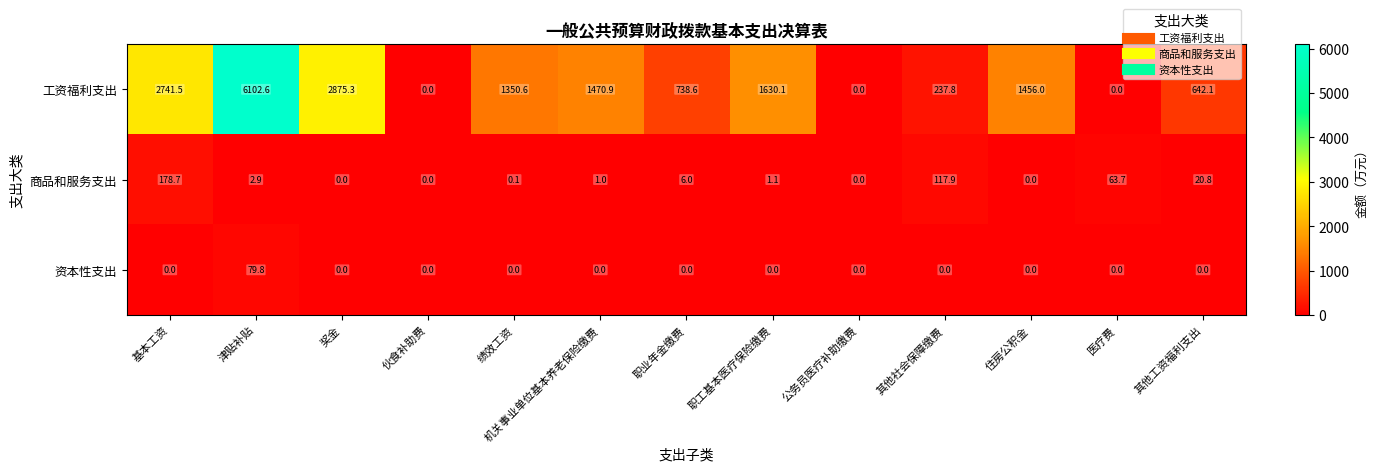

What is the approximate value of 商品和服务支出 at 其他工资福利支出?

20.8